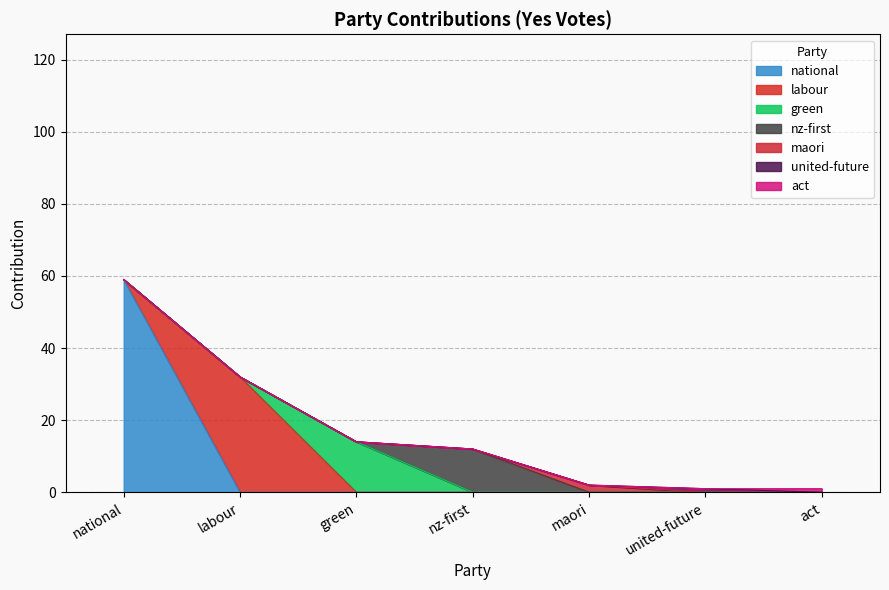

Rank the categories by value from highest to lowest.

national, labour, green, nz-first, maori, united-future, act